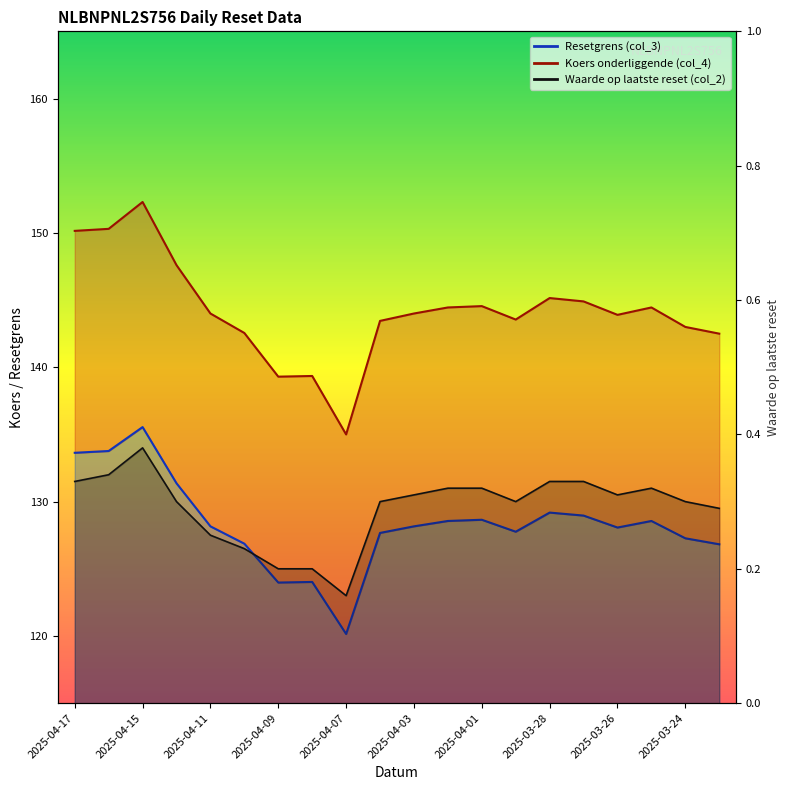

What is the difference between the maximum and minimum values in the Resetgrens (col_3) series?

15.4